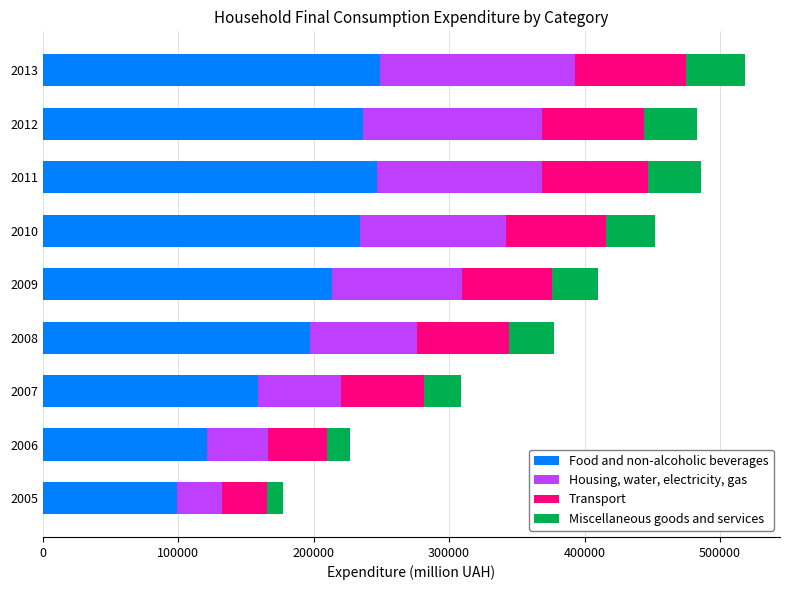

What value does the Food and non-alcoholic beverages series have at 2009, to the nearest 100?

213800